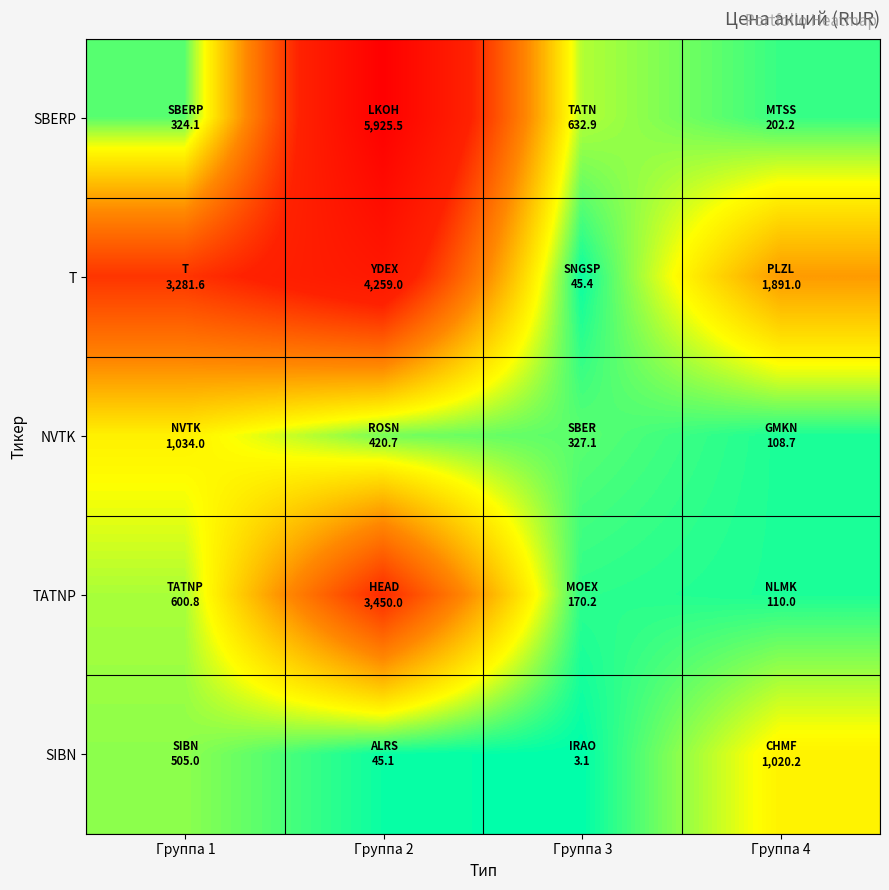

What is the difference between the highest and lowest values at Группа 1?

2957.4